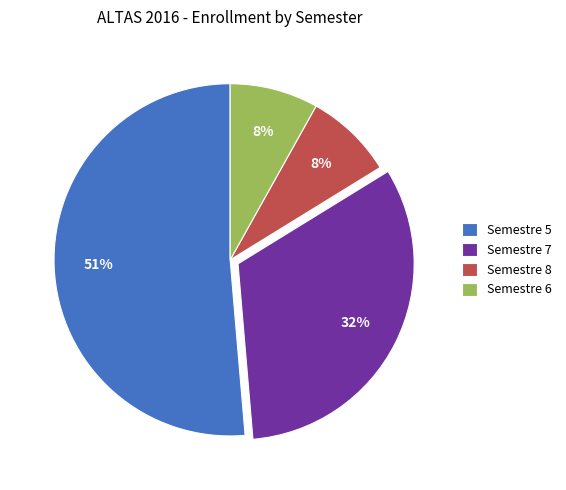

The Semestre 7 slice represents 32% of the pie. True or false?

True